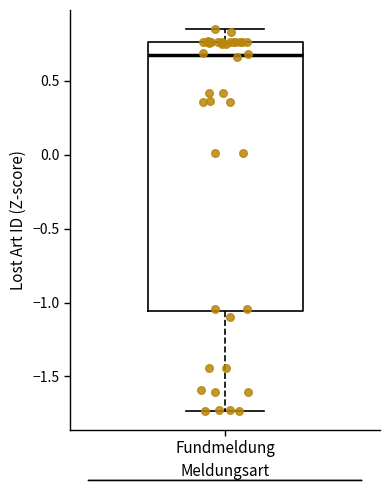

Read this box plot against the y-axis: the position of the median line, the range covered by the box, and the ends of both whiskers. The values are not printed on the chart, so give them approximately, as read against the axis.

median 0.65, box -1.05 to 0.75, whiskers -1.75 to 0.85